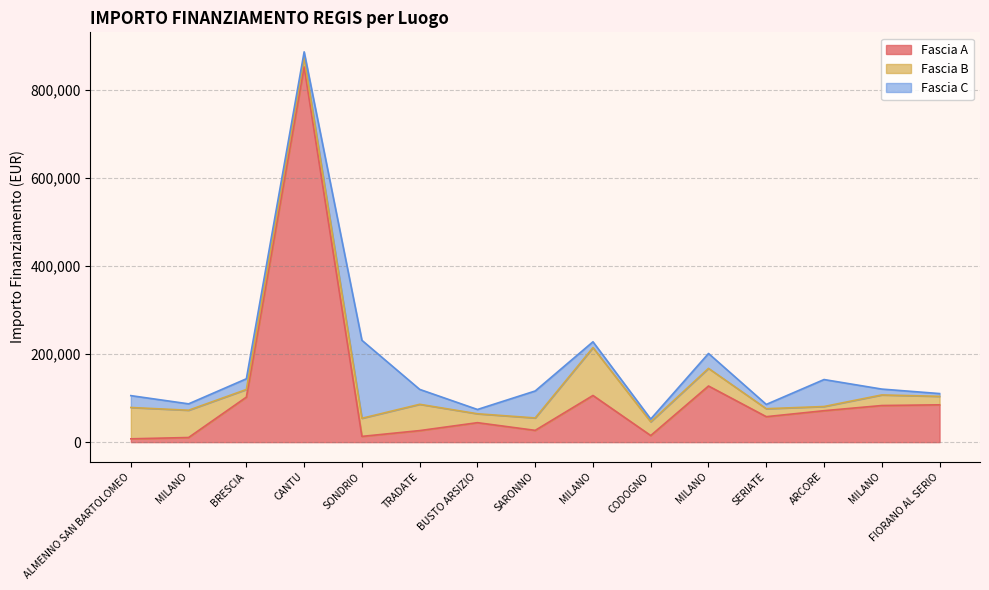

How many interior local peaks does the Fascia B series have?

4